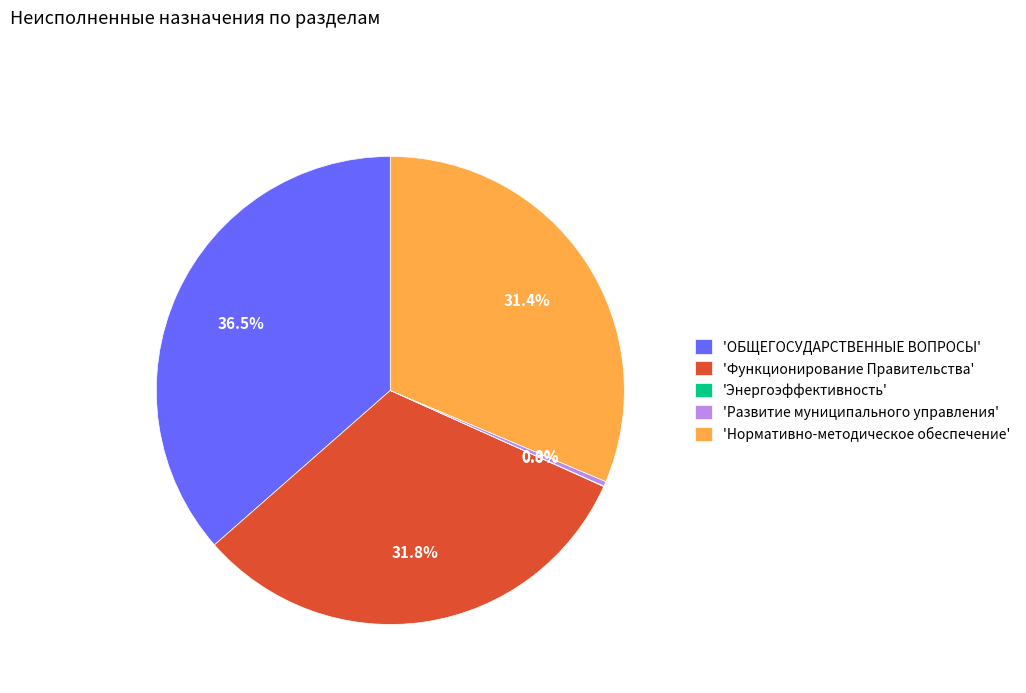

Which slice is the largest?

'ОБЩЕГОСУДАРСТВЕННЫЕ ВОПРОСЫ'